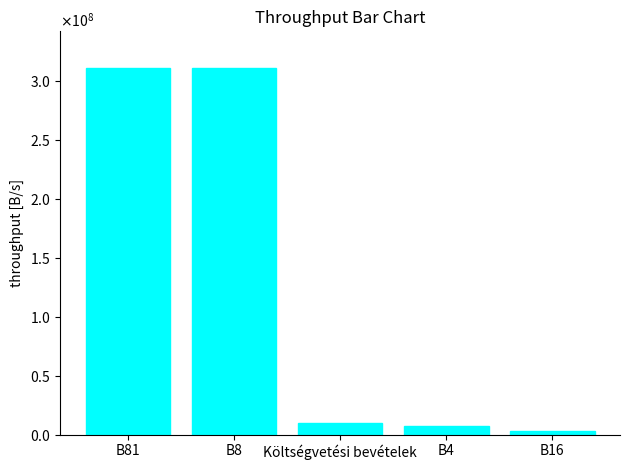

Where is the data nearest to the value 156868208?

Költségvetési bevételek